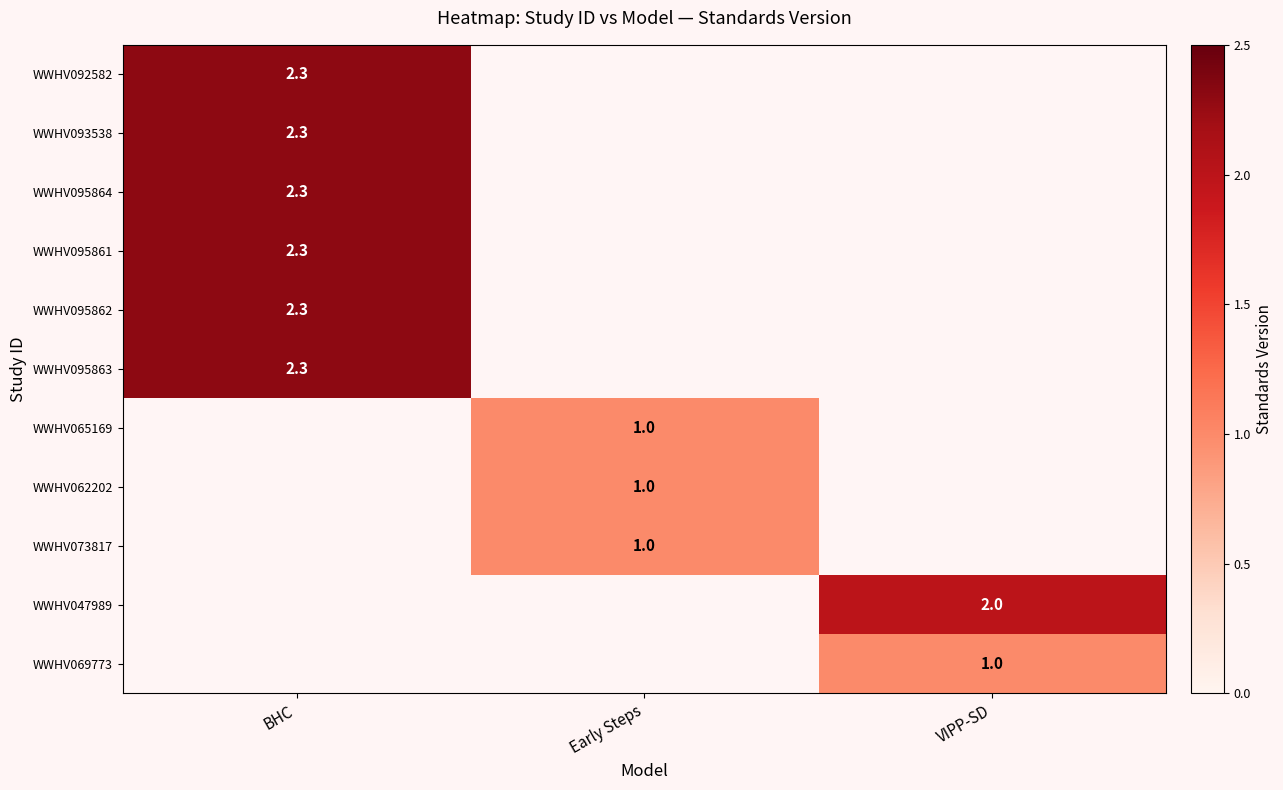

Is it true that WWHV047989 equals 1.1 at VIPP-SD?

False